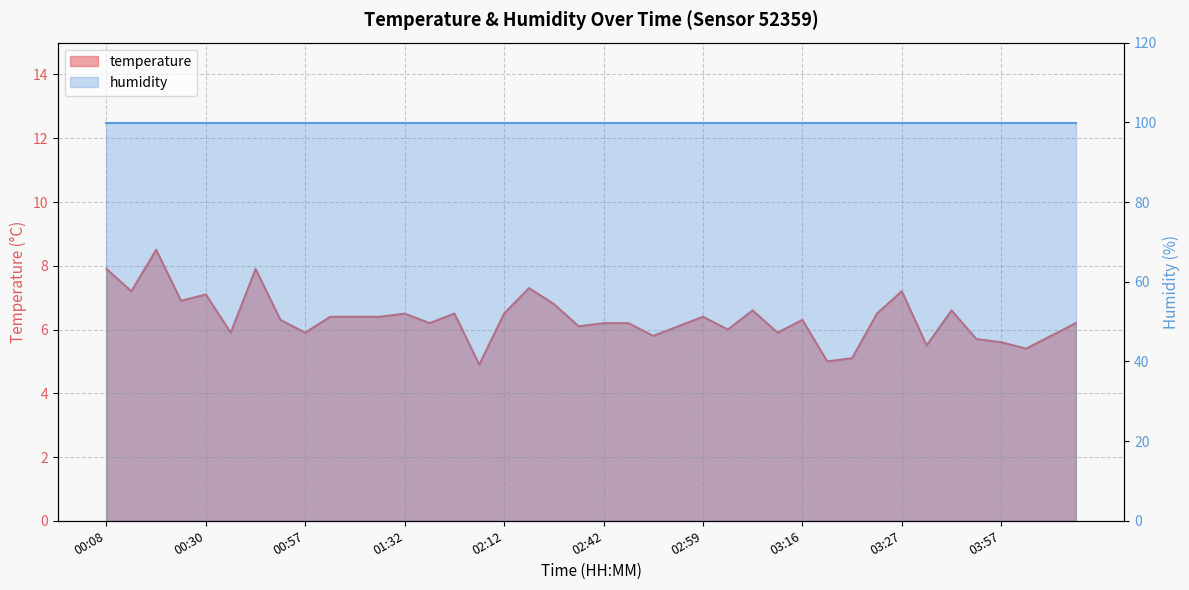

Reading left to right, list all the values displayed in this chart.

7.9	7.2	8.5	6.9	7.1	5.9	7.9	6.3	5.9	6.4	6.4	6.4	6.5	6.2	6.5	4.9	6.5	7.3	6.8	6.1	6.2	6.2	5.8	6.1	6.4	6.0	6.6	5.9	6.3	5.0	5.1	6.5	7.2	5.5	6.6	5.7	5.6	5.4	5.8	6.2